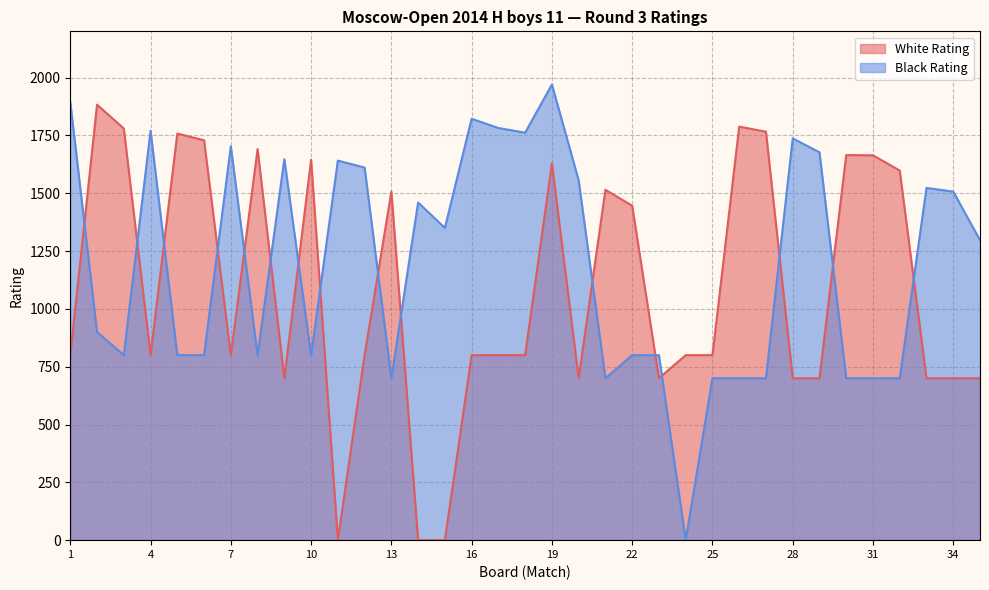

What is the value of the Black Rating point at the 8th from the left?

800